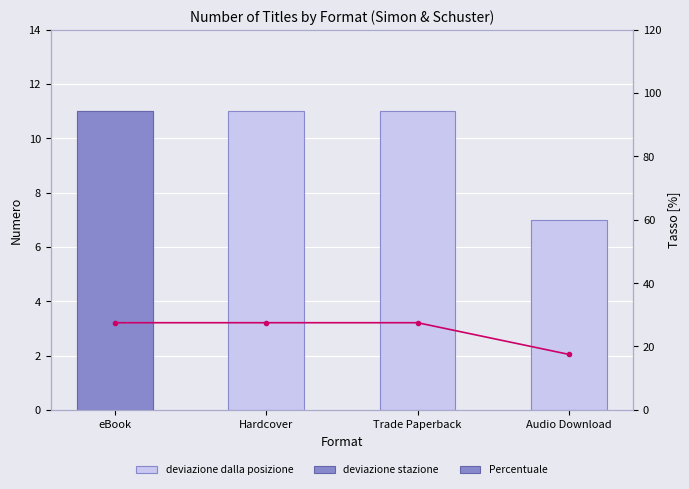

At which label does Percentuale reach its peak?

eBook